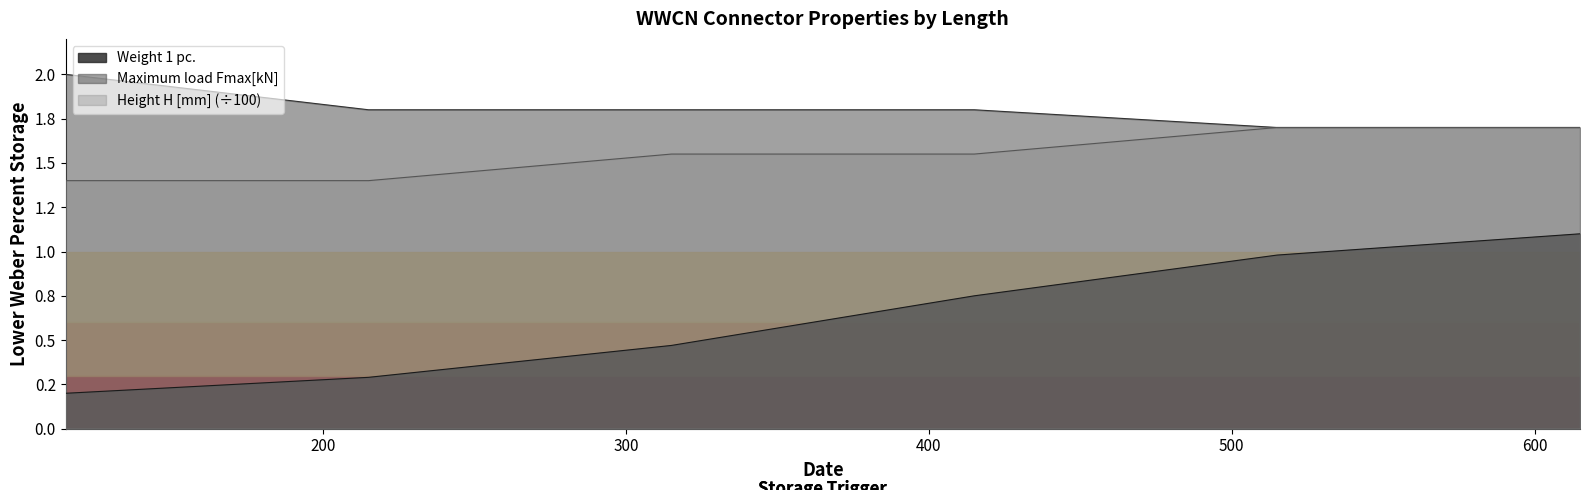

Rank the series by their maximum value, from highest to lowest.

Maximum load Fmax[kN], Height H [mm], Weight 1 pc.